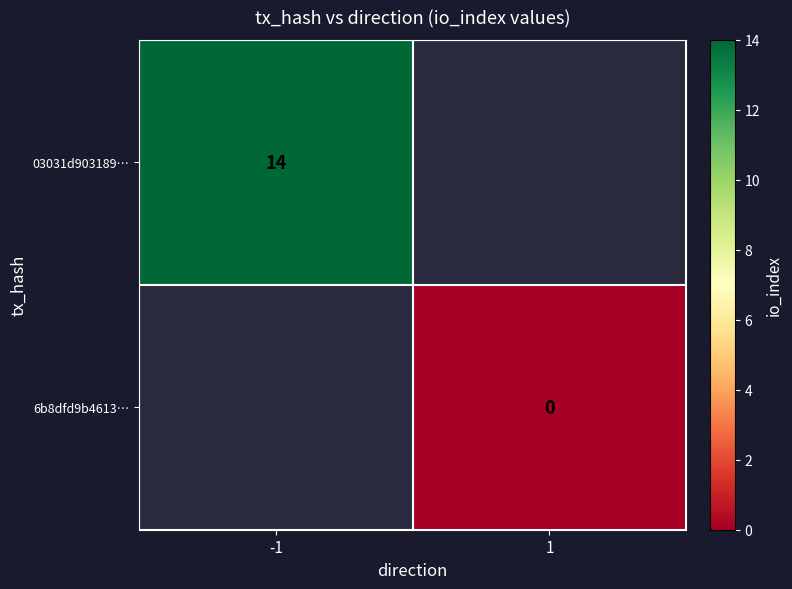

The 03031d903189… series shows 20 at -1. True or false?

False